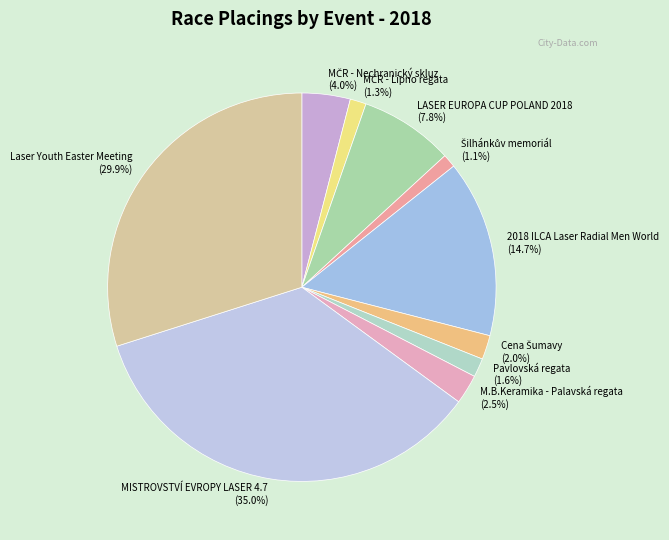

Is there a majority slice in this chart?

No